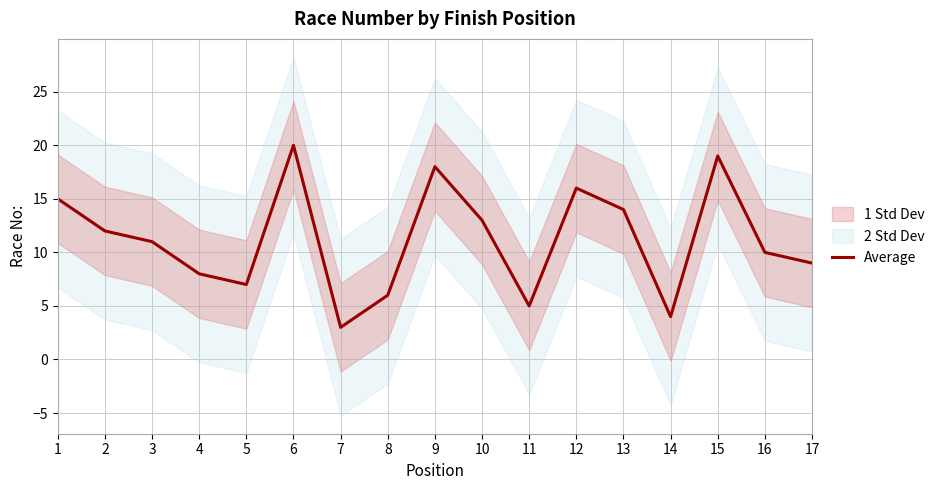

Reading left to right, list all the values displayed in this chart.

15	12	11	8	7	20	3	6	18	13	5	16	14	4	19	10	9